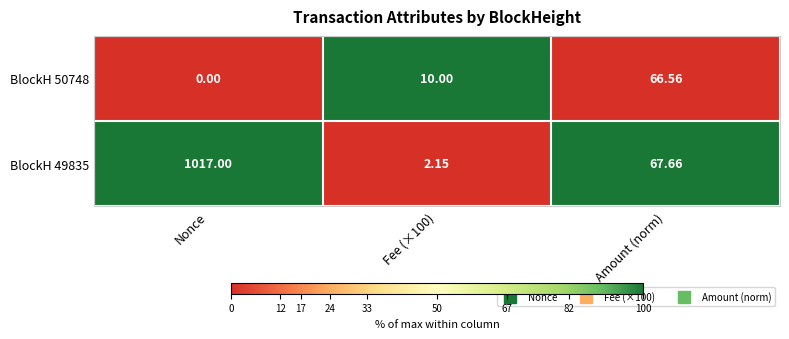

At which label does BlockH 49835 first exceed 67?

Nonce